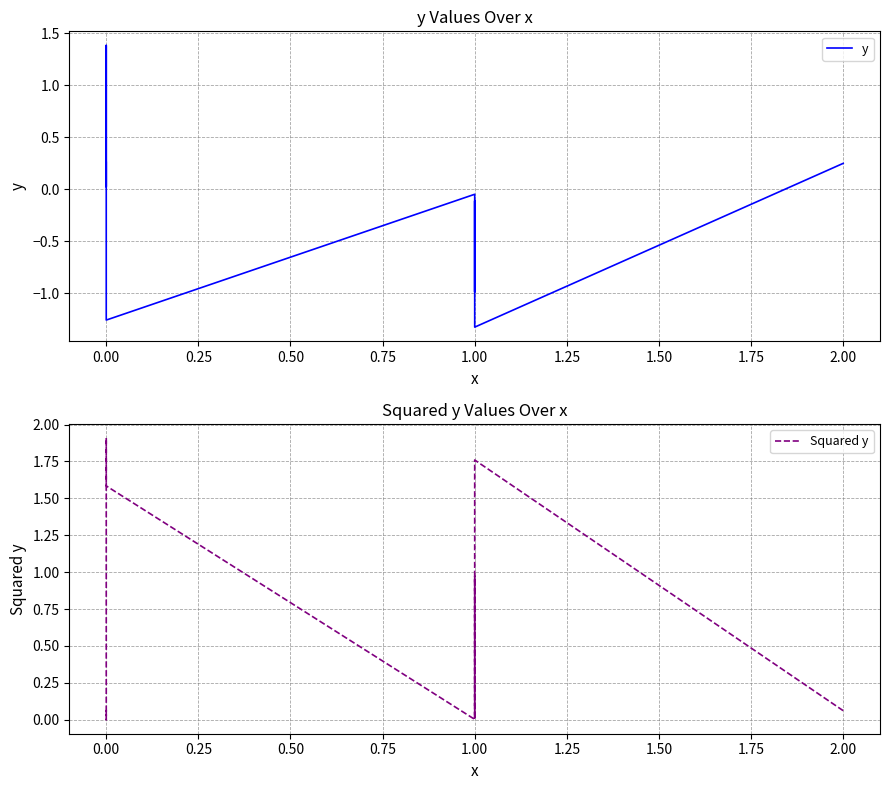

Which series has the largest total across all categories?

Squared y